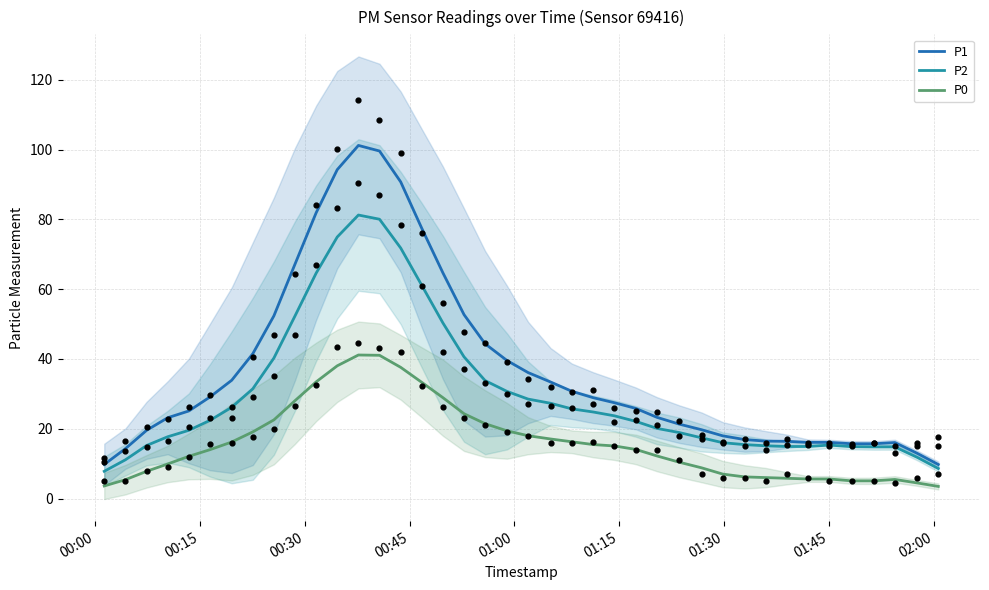

At how many categories does at least one series exceed 58?

8